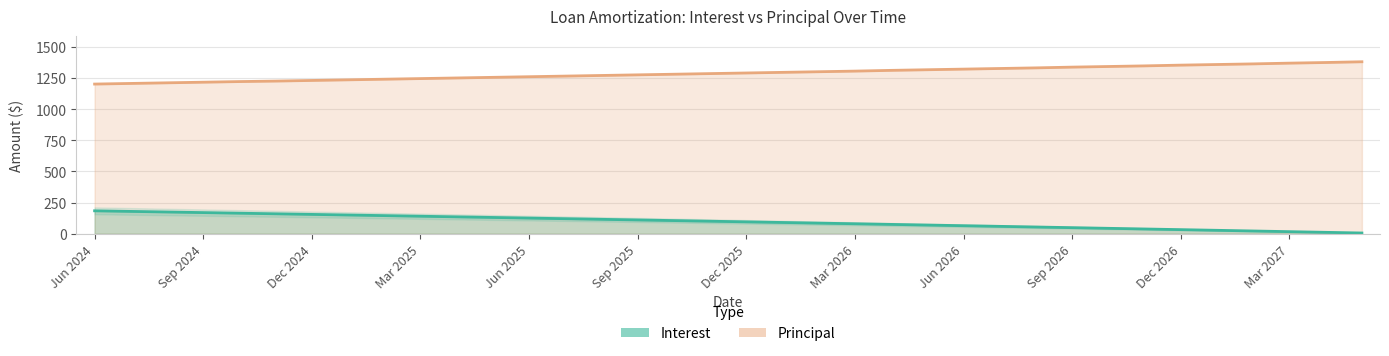

What is the lowest value of the Interest series?

5.5